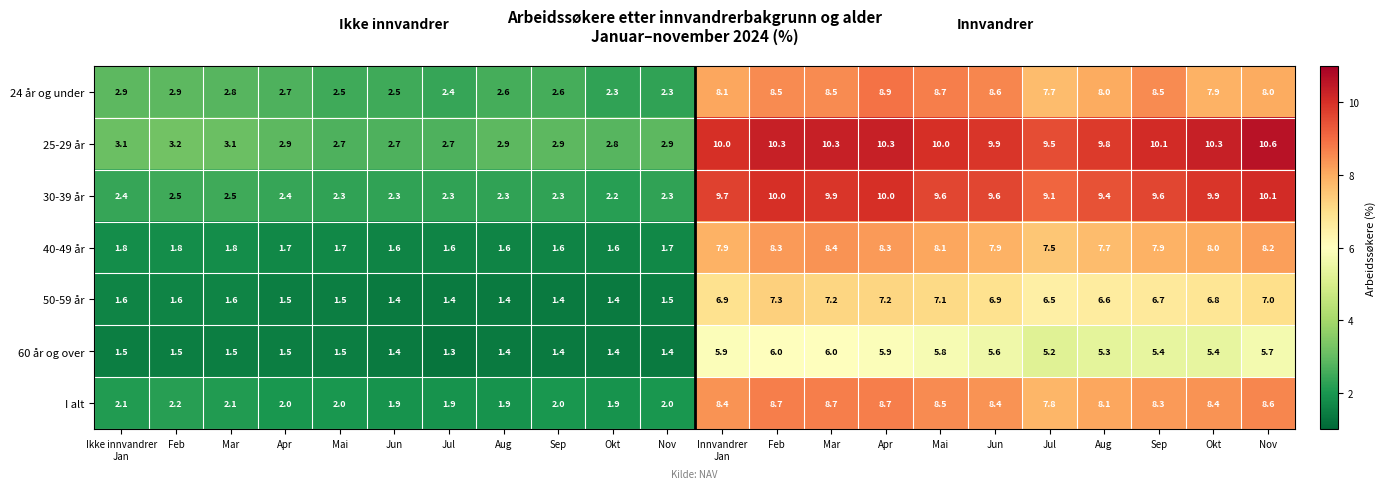

At how many categories does at least one series exceed 1?

22